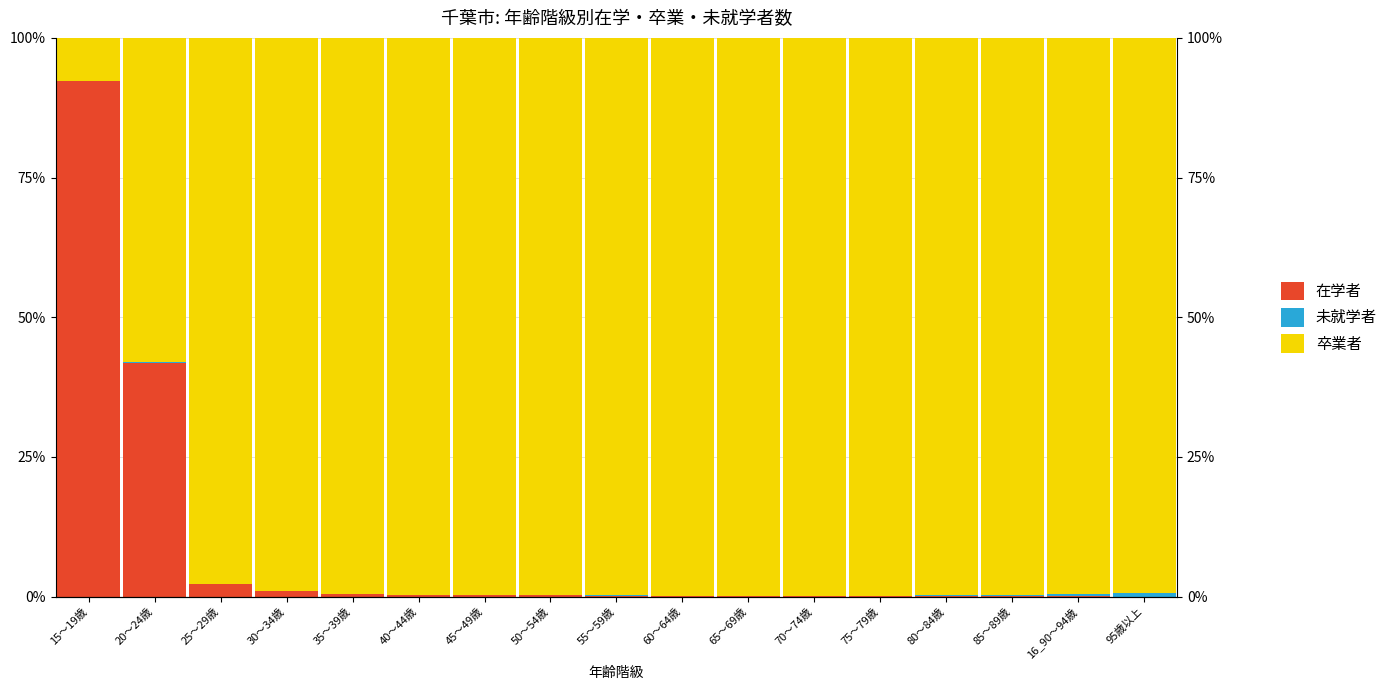

Reading left to right, transcribe all the data shown in this chart.

在学者: 92.3	41.9	2.2	1.0	0.4	0.3	0.2	0.2	0.1	0.1	0.1	0.0	0.0	0.0	0.0	0.0	0.0
未就学者: 0.0	0.0	0.0	0.0	0.1	0.1	0.0	0.1	0.1	0.0	0.1	0.1	0.1	0.2	0.2	0.4	0.6
卒業者: 7.7	58.1	97.7	99.0	99.6	99.7	99.8	99.8	99.8	99.9	99.9	99.8	99.9	99.8	99.7	99.6	99.4